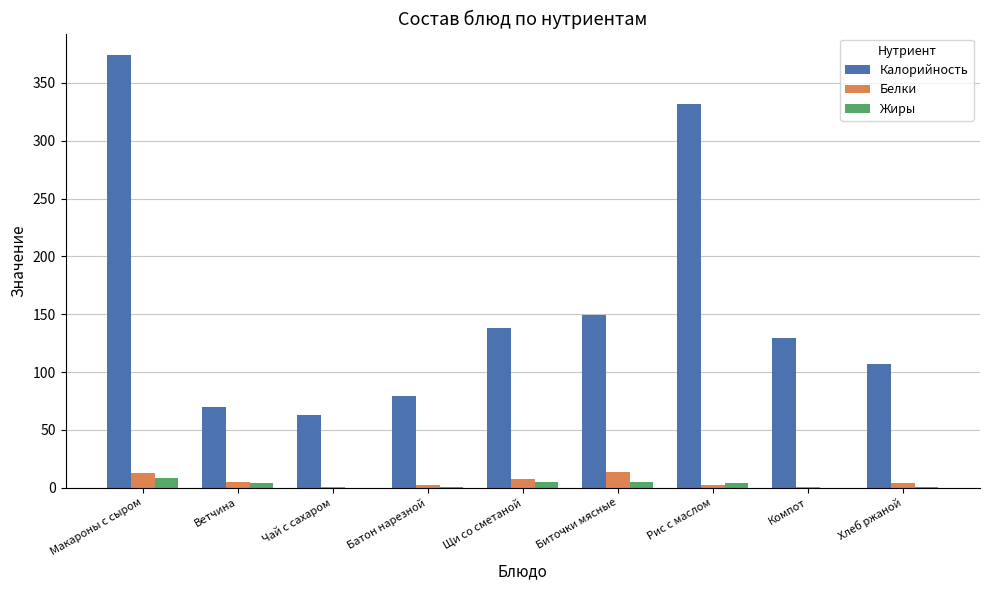

Which series has the largest total across all categories?

Калорийность